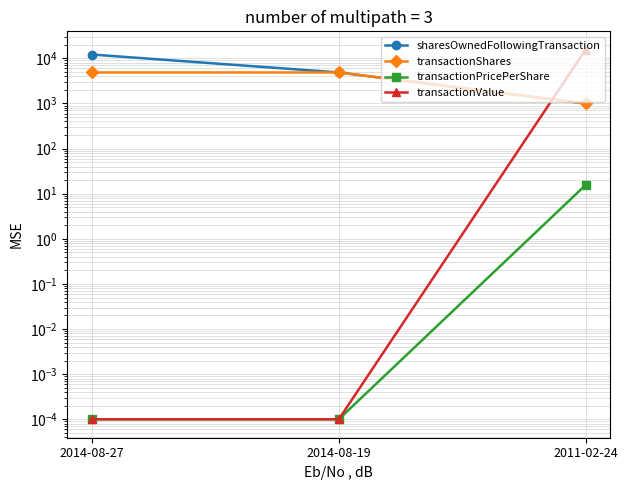

Which category has the lowest value in the sharesOwnedFollowingTransaction series?

2011-02-24